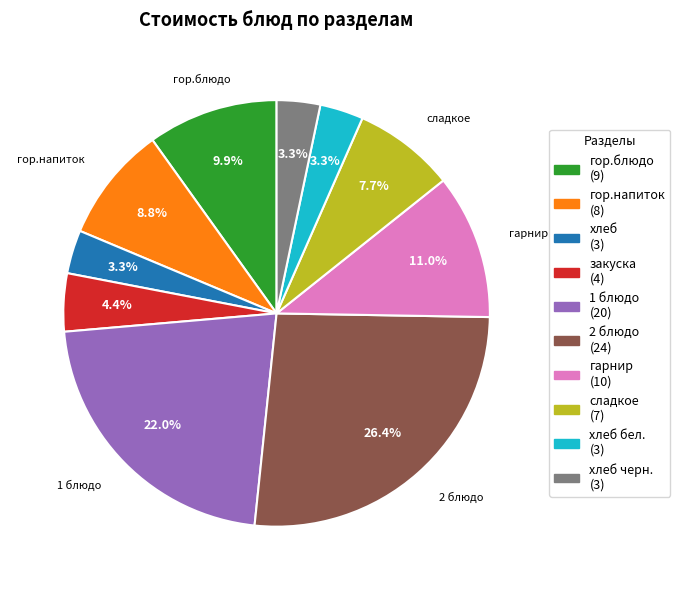

Is there a majority slice in this chart?

No